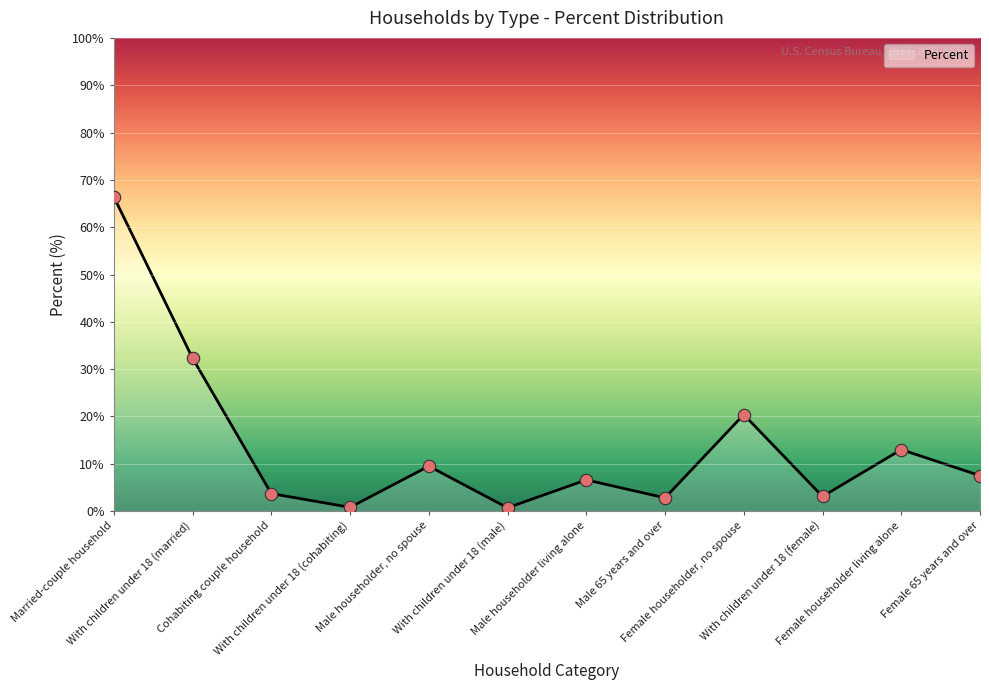

What is the ratio of the value at Male householder, no spouse to the value at Cohabiting couple household?

2.6